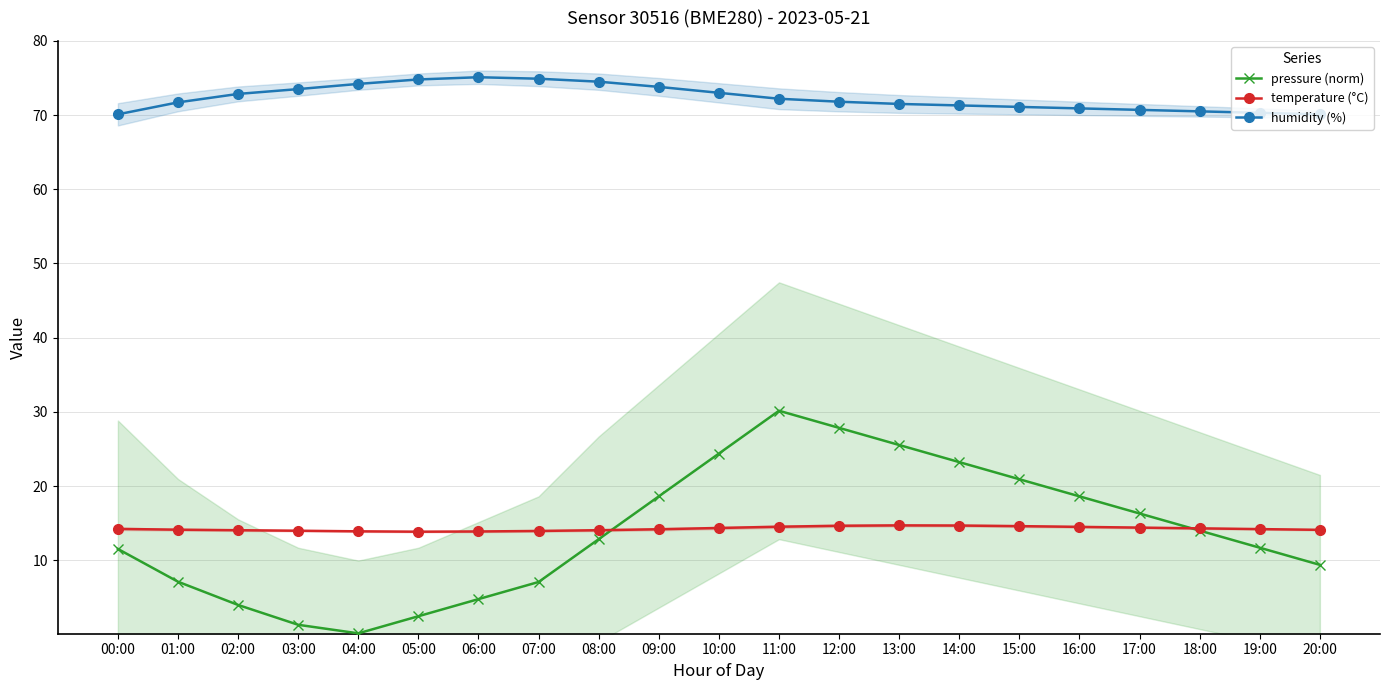

How many lines are shown in the chart?

3